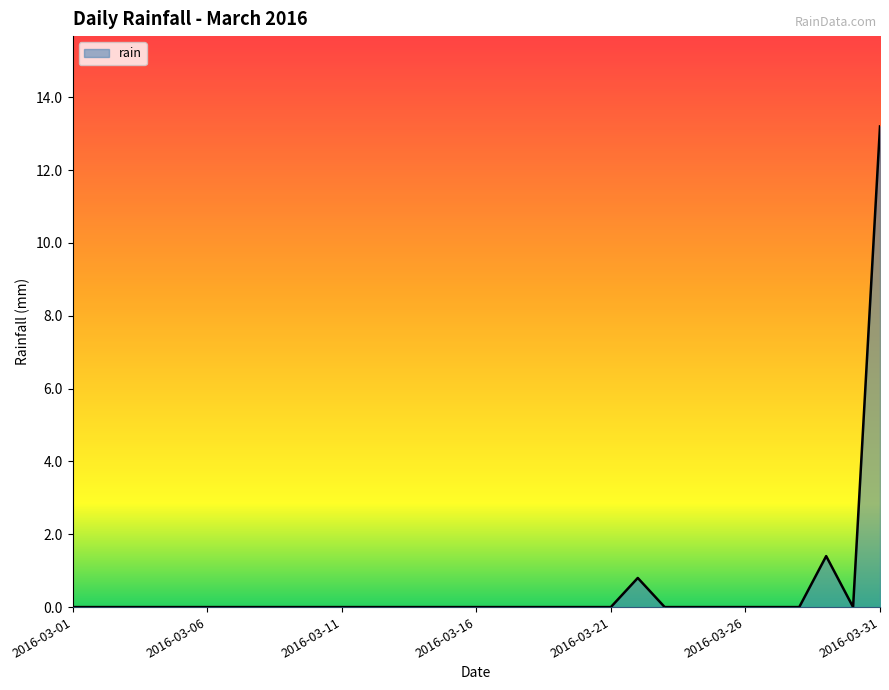

What is the difference between the maximum and minimum values?

13.2